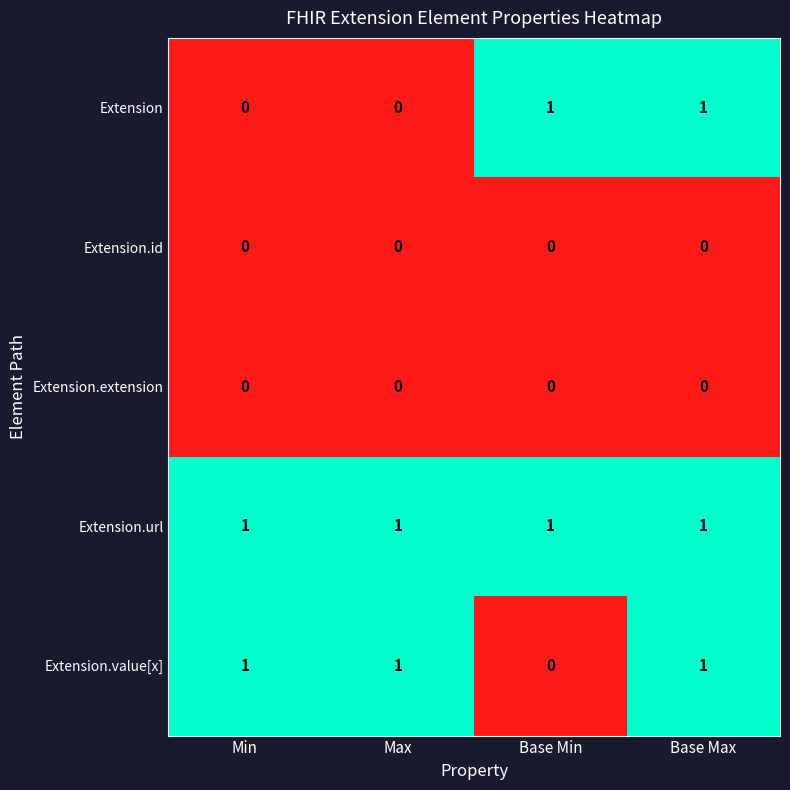

At which category is the sum across all series the highest?

Base Max